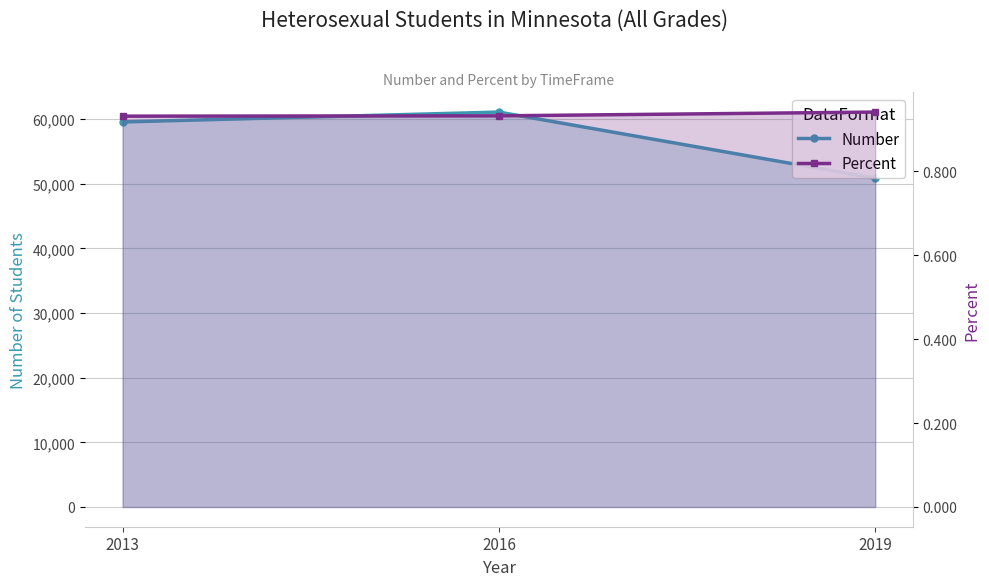

Reading right to left, what are all the values shown in this chart?

Number: 50857.0	61093.0	59566.0
Percent: 0.9	0.9	0.9